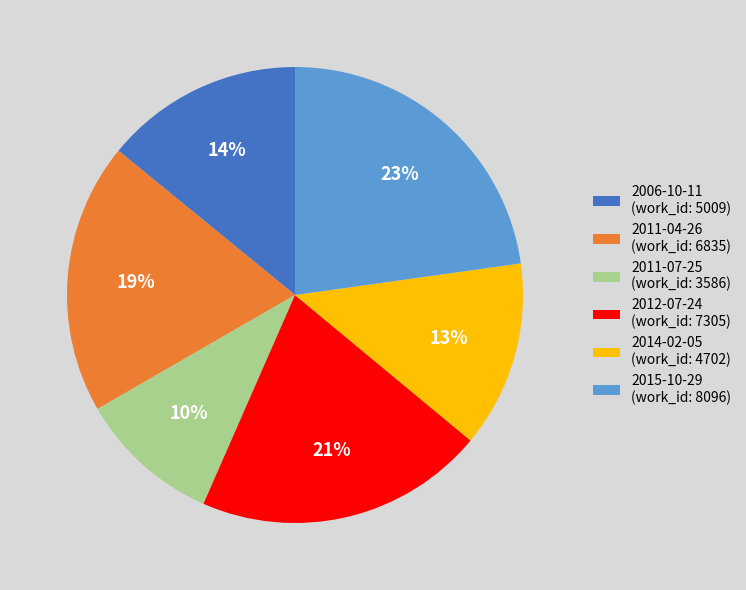

The 2014-02-05 slice represents 13% of the pie. True or false?

True